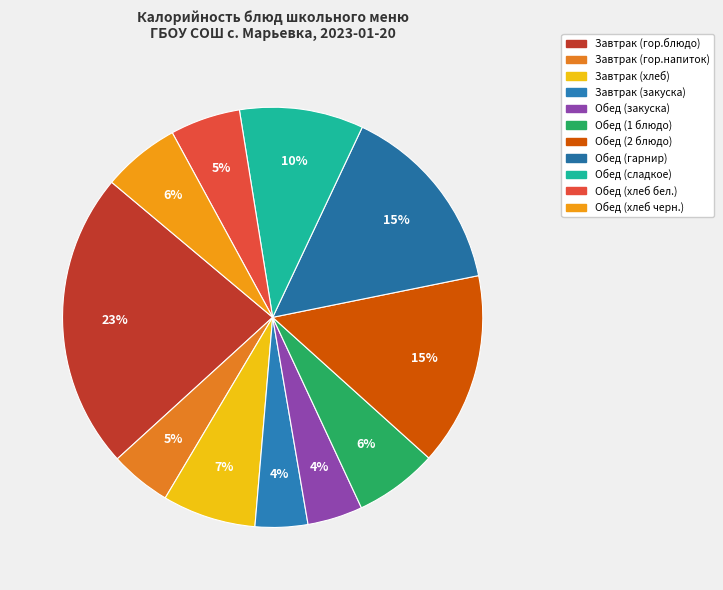

To the nearest percent, what is the difference between the largest and smallest slice percentages?

19%